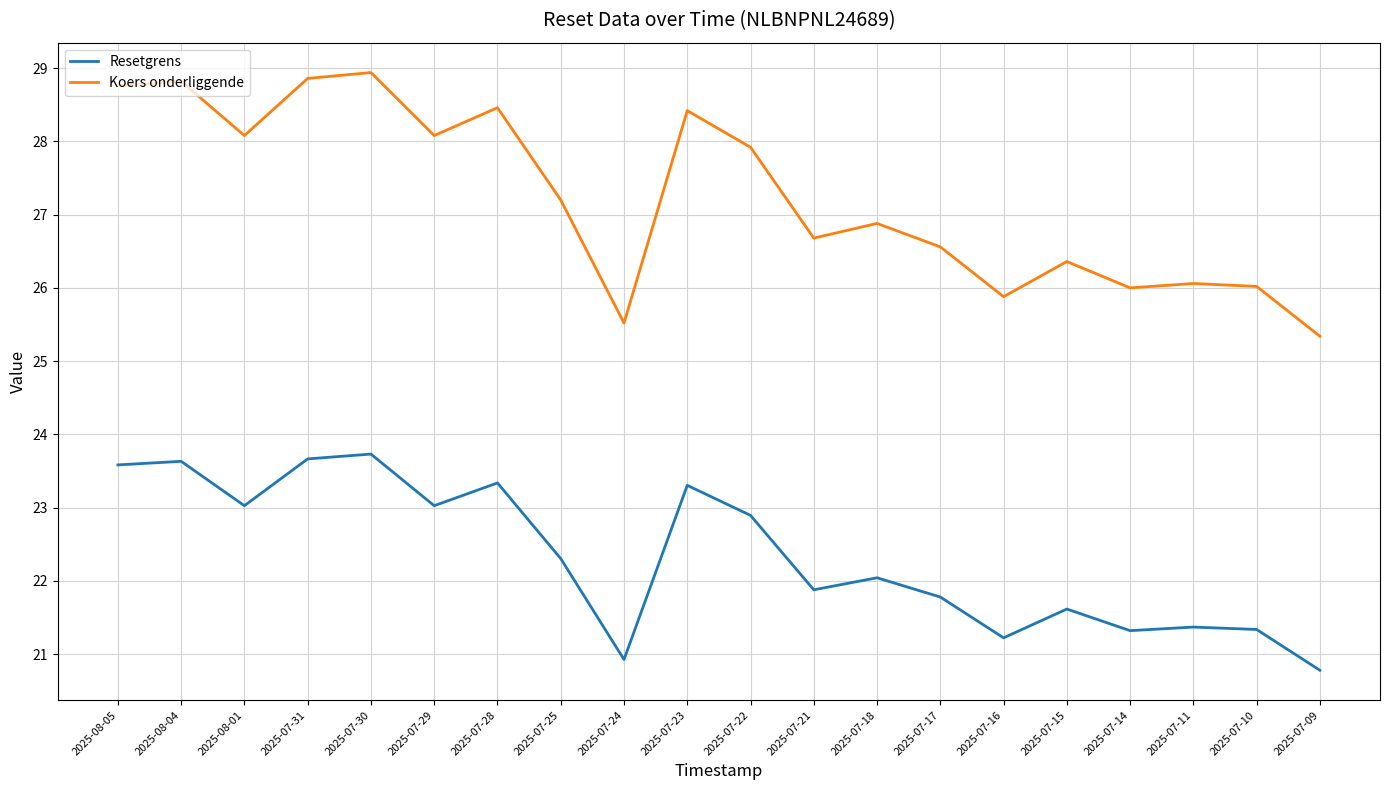

List the series in order of their peak value, lowest first.

Resetgrens, Koers onderliggende